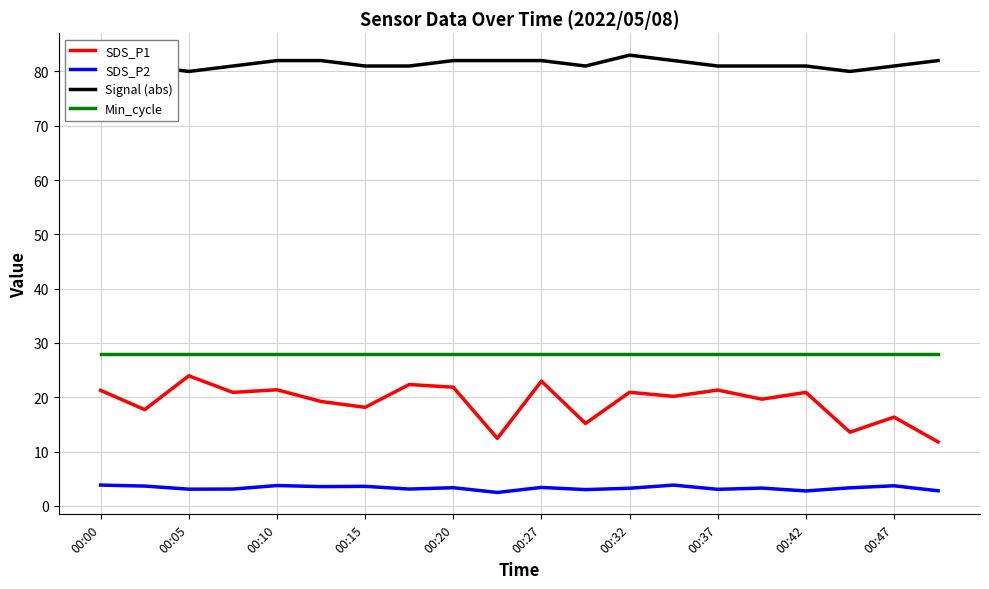

Which series has the largest total across all categories?

Signal (abs)